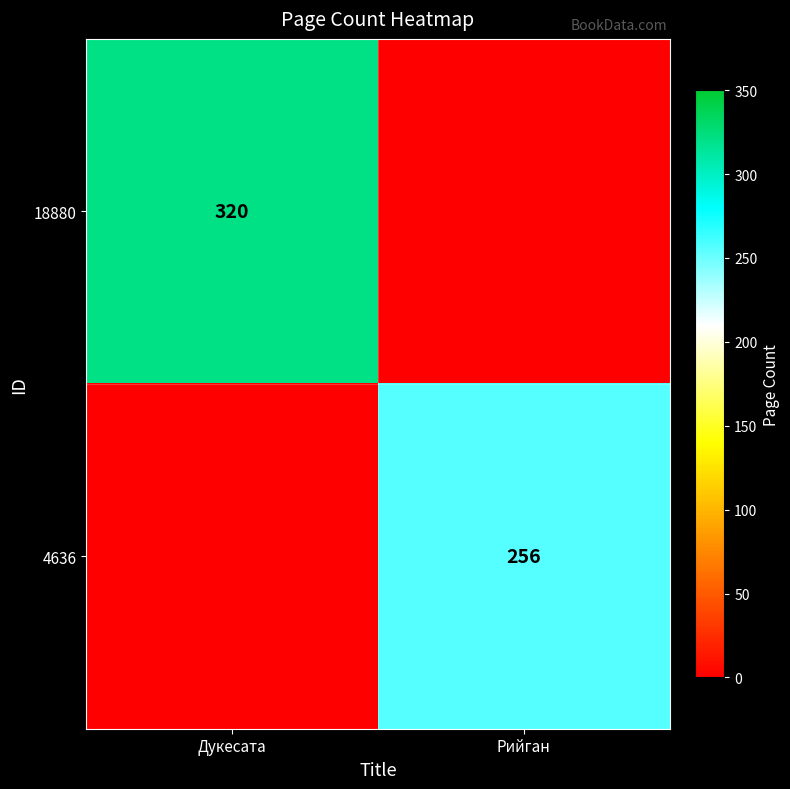

What is the greatest value displayed?

320